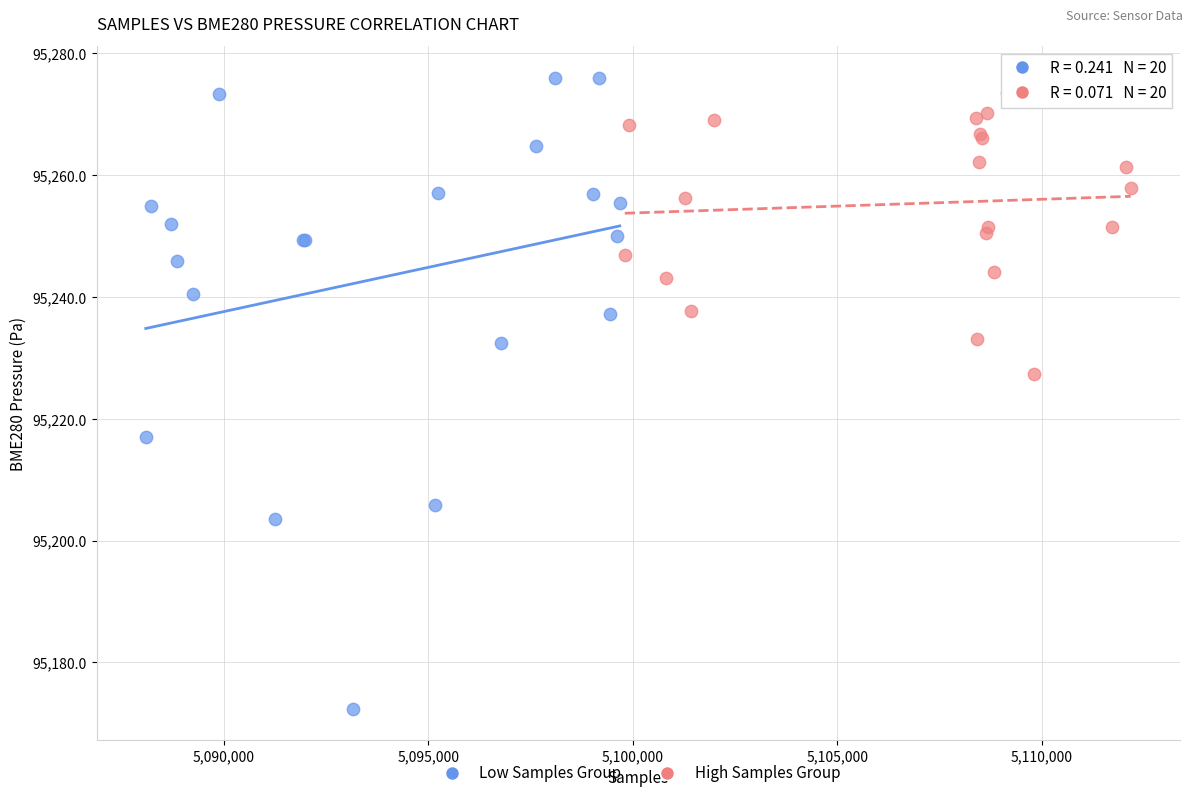

Which series reaches the minimum Y coordinate?

Low Samples Group